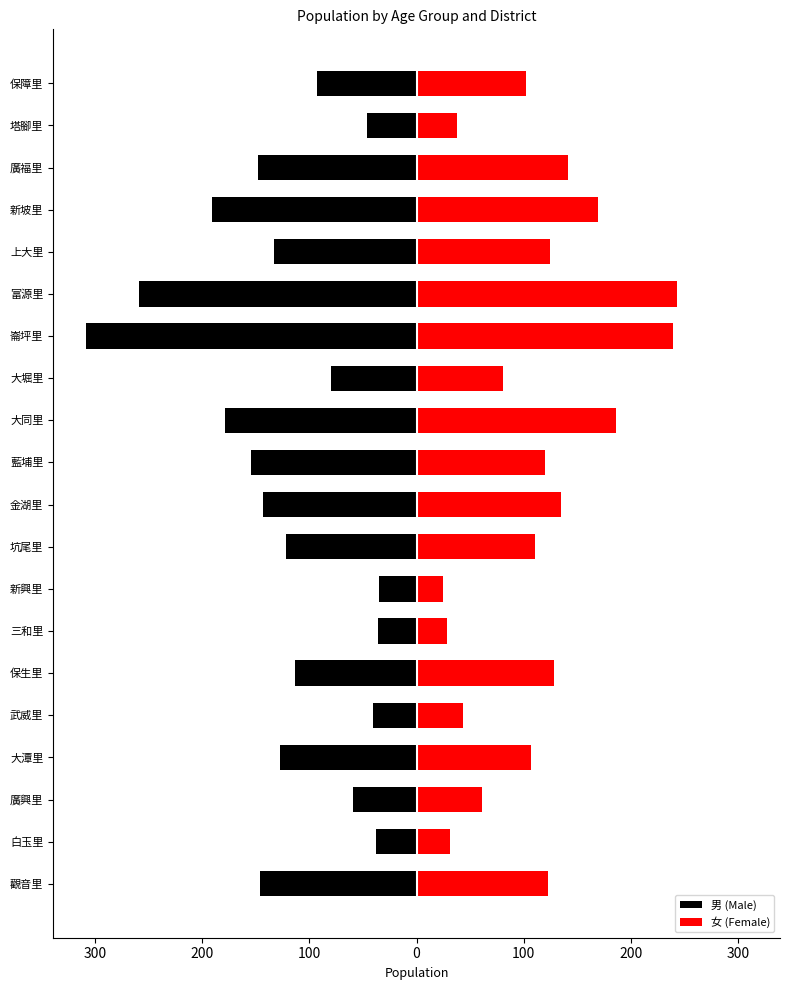

Is the value of 女 (Female) at 18 greater than the value of 男 (Male) at 200?

Yes